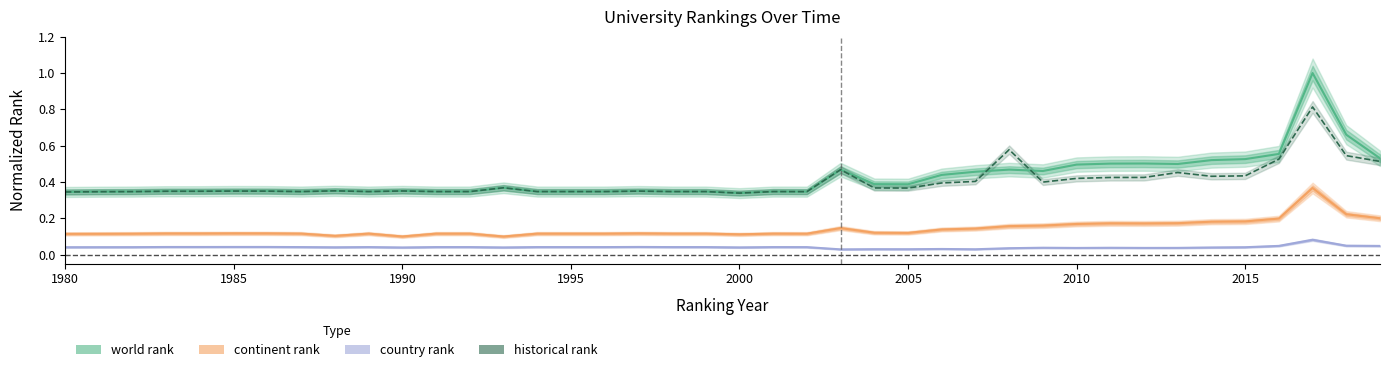

True or false: continent rank has more than 0 interior local peaks.

True